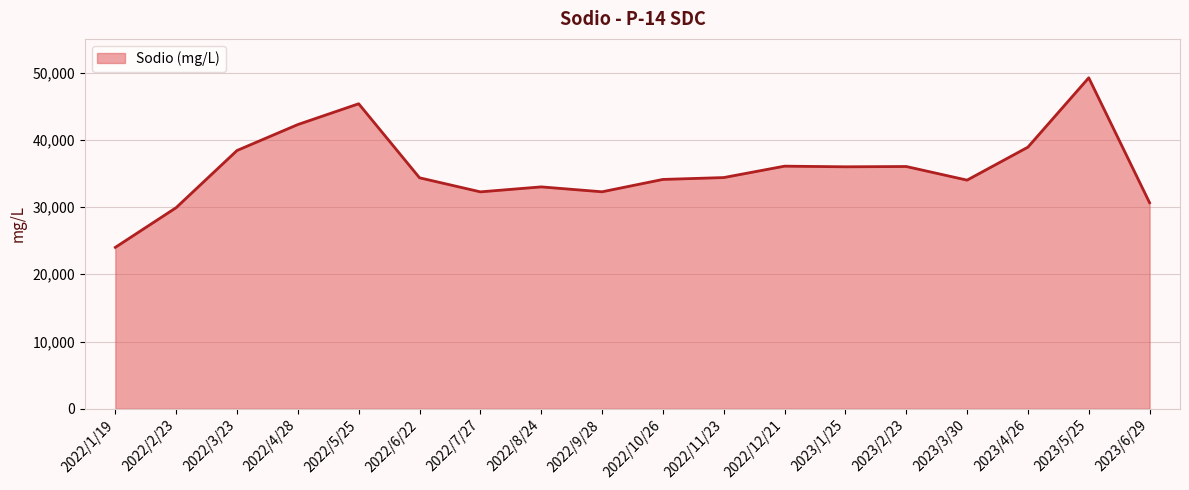

What is the maximum value shown in the chart?

49216.0